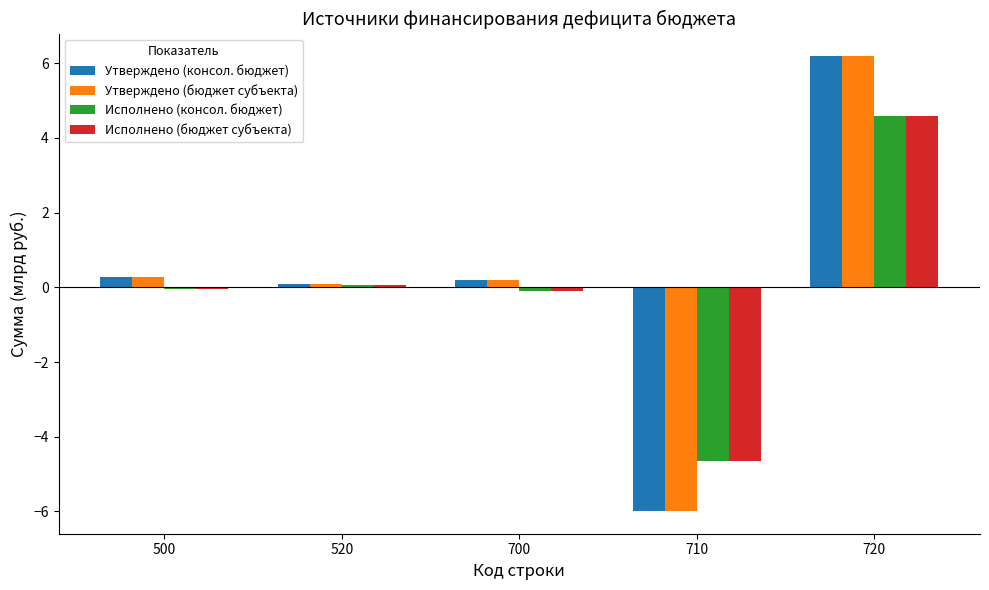

What are all the series names shown in the legend?

Утверждено (консол. бюджет), Утверждено (бюджет субъекта), Исполнено (консол. бюджет), Исполнено (бюджет субъекта)